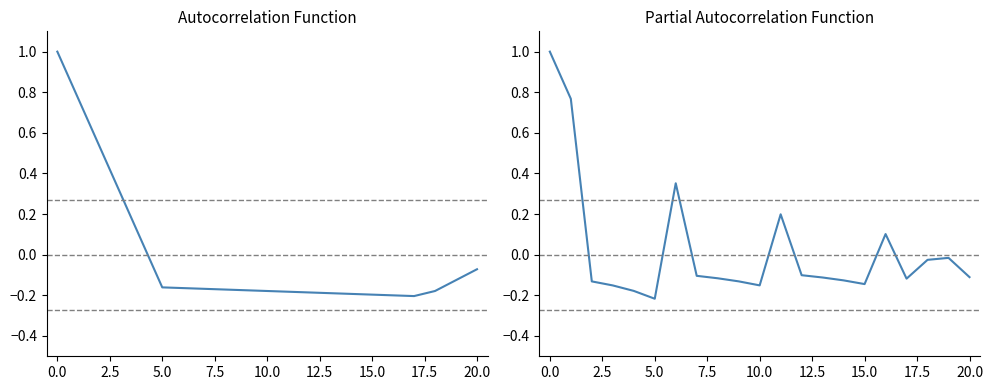

Count the number of data series in this chart.

2